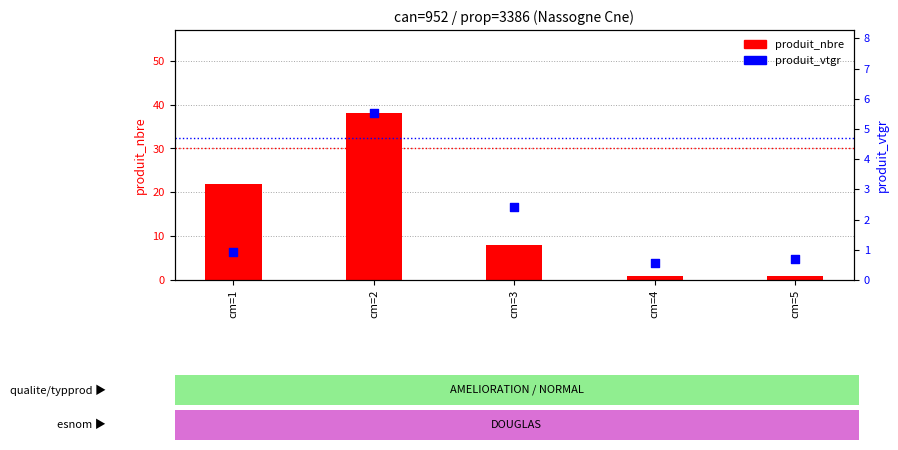

What are all the series names shown in the legend?

produit_nbre, produit_vtgr